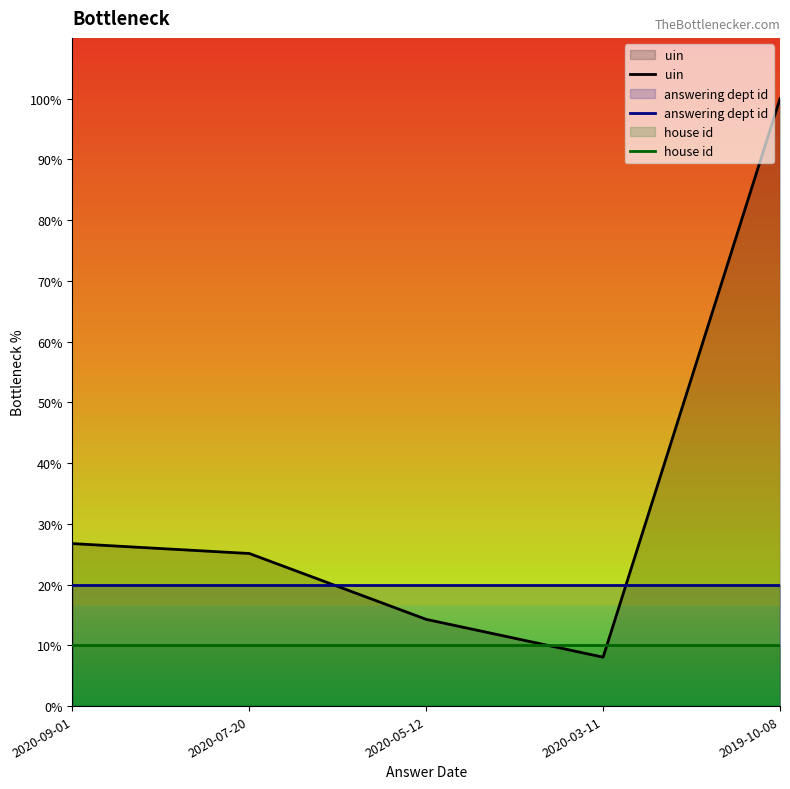

What is the value of the uin point at the 5th from the left?

100.0